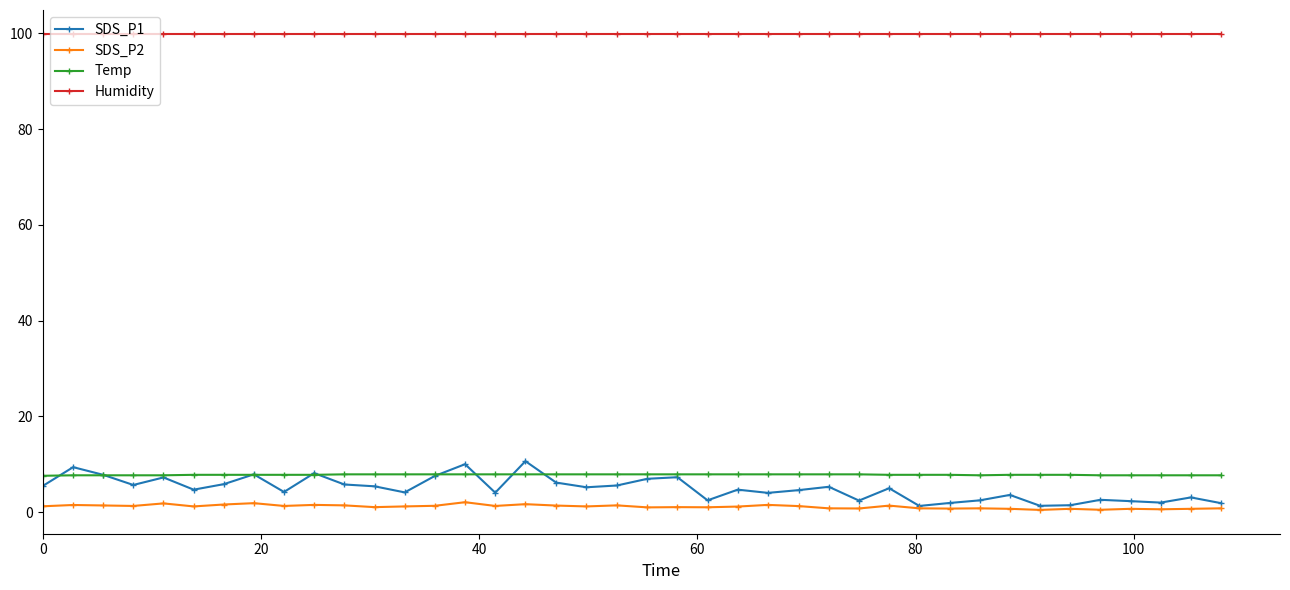

What is the maximum value for Humidity?

99.9